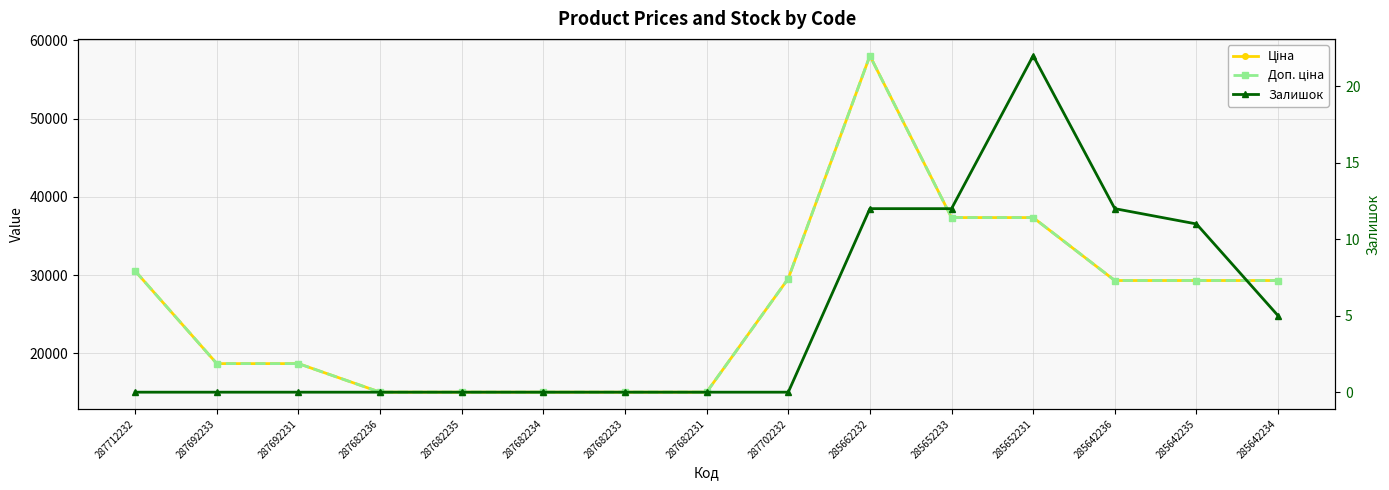

Rank the categories by Залишок value from lowest to highest.

287712232, 287692233, 287692231, 287682236, 287682235, 287682234, 287682233, 287682231, 287702232, 285642234, 285642235, 285662232, 285652233, 285642236, 285652231